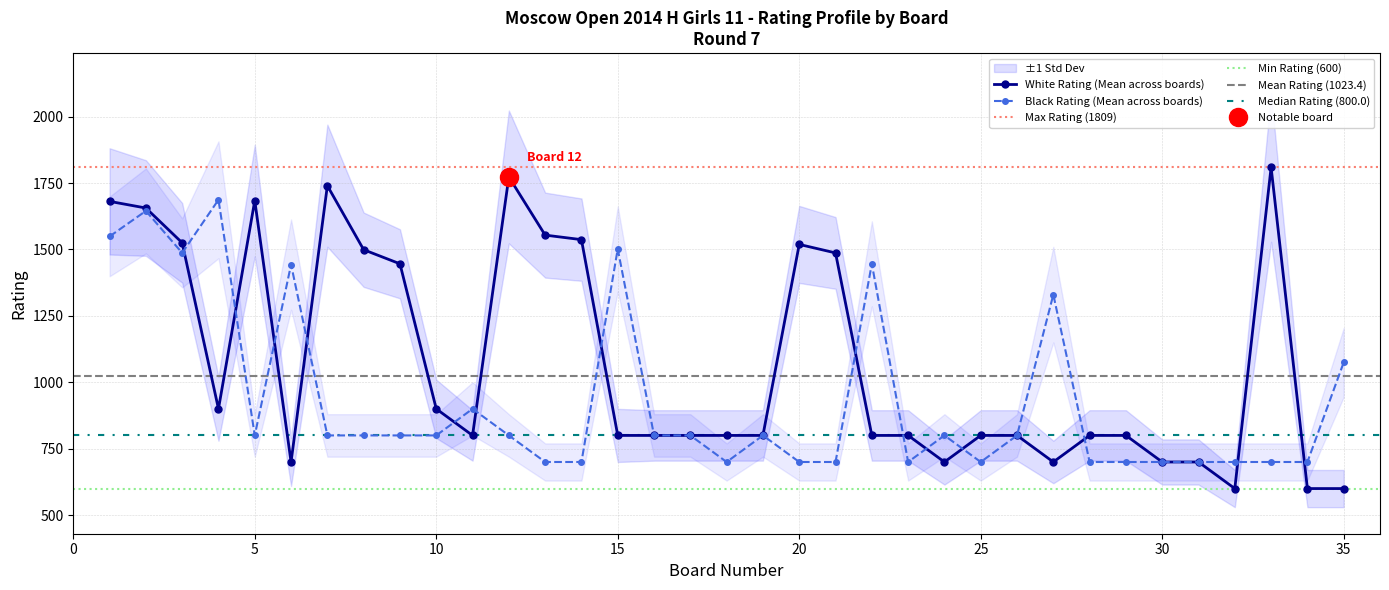

What is the average value of the Rating_White series?

1075